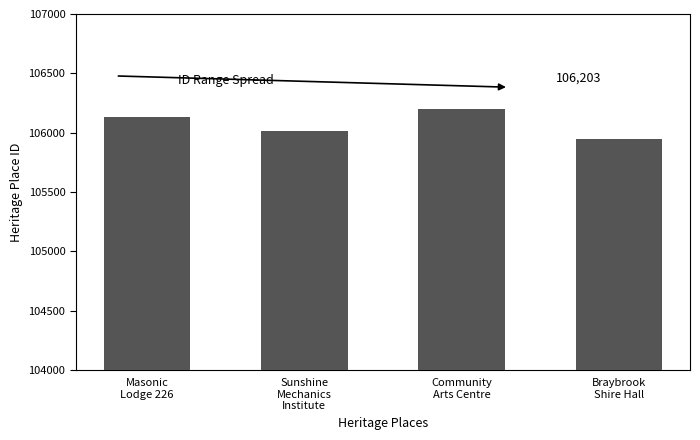

How many categories are shown in the chart?

4